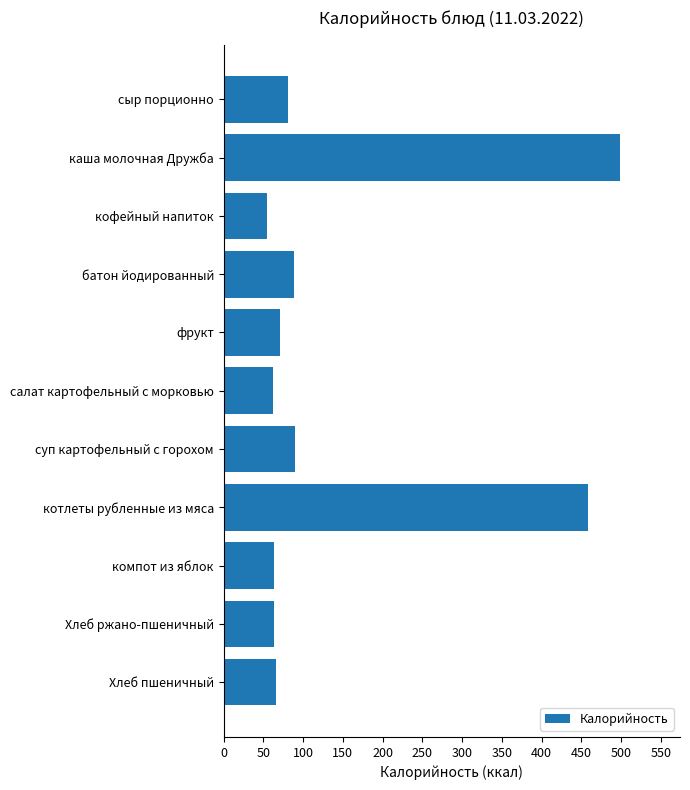

What is the difference between the maximum and minimum values?

444.0